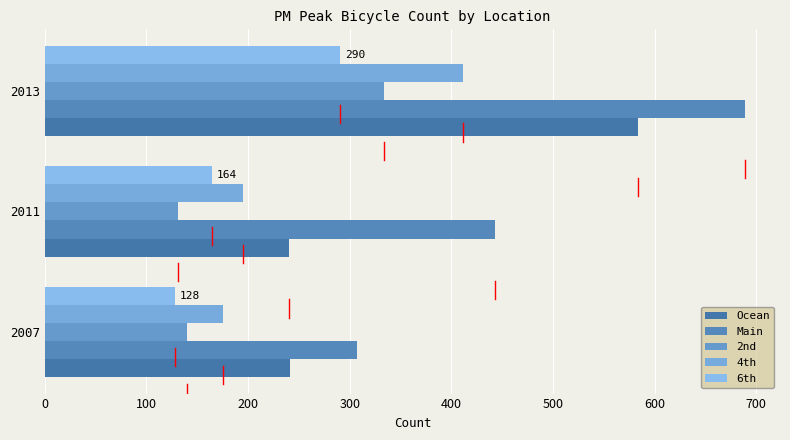

What are all the series names shown in the legend?

Ocean, Main, 2nd, 4th, 6th